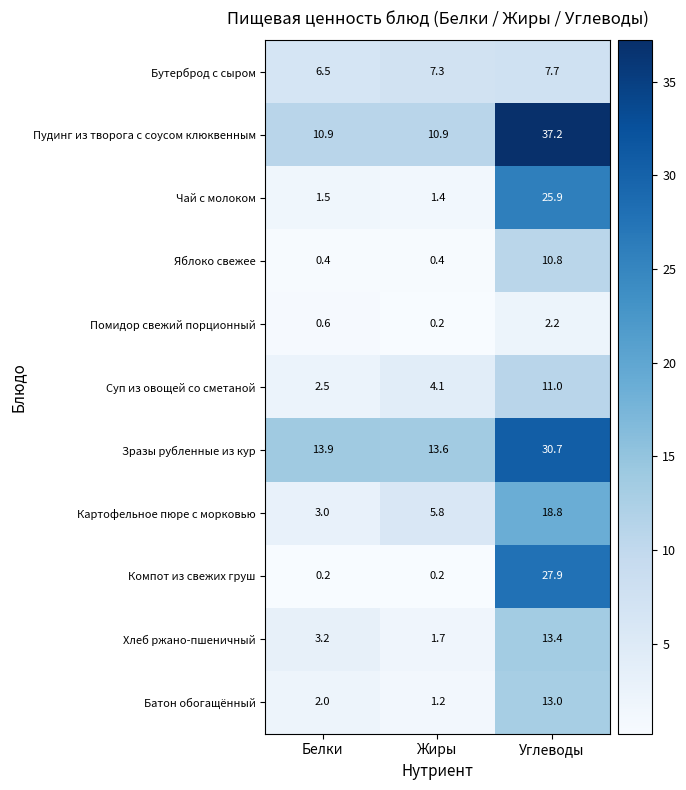

At Белки, list the series in order from smallest to largest.

Компот из свежих груш, Яблоко свежее, Помидор свежий порционный, Чай с молоком, Батон обогащённый, Суп из овощей со сметаной, Картофельное пюре с морковью, Хлеб ржано-пшеничный, Бутерброд с сыром, Пудинг из творога с соусом клюквенным, Зразы рубленные из кур